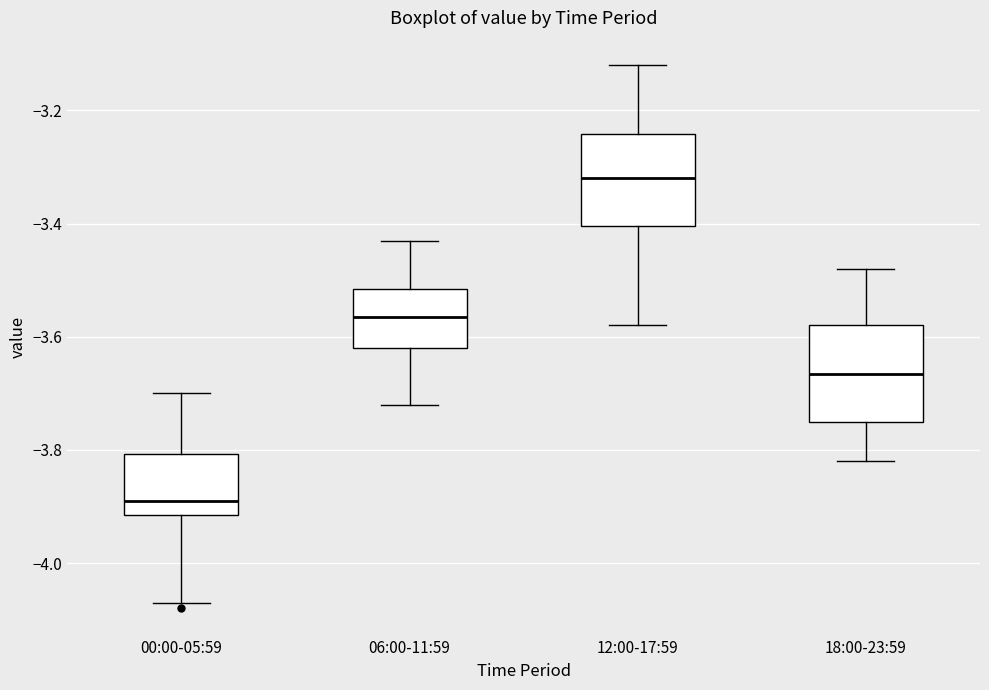

Which box has the lowest median line?

00:00-05:59